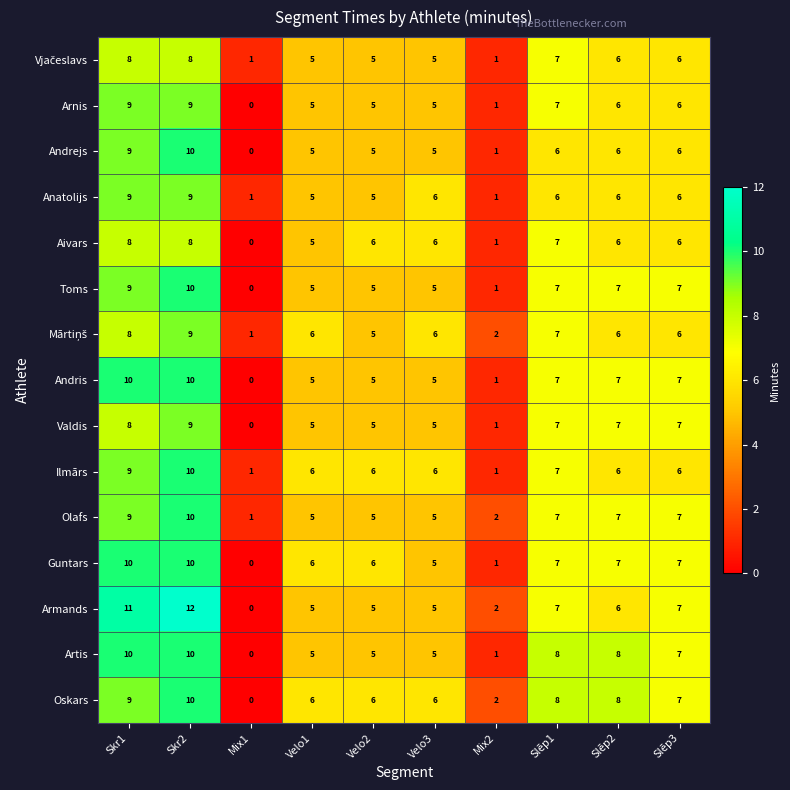

Which series has the largest total across all categories?

Oskars